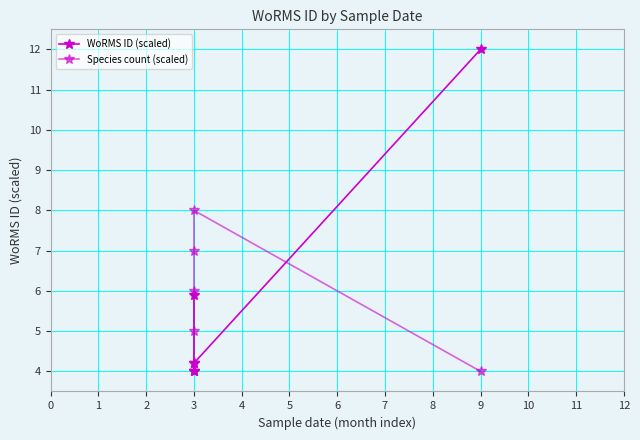

What is the average value of the Species count (scaled) series?

5.7